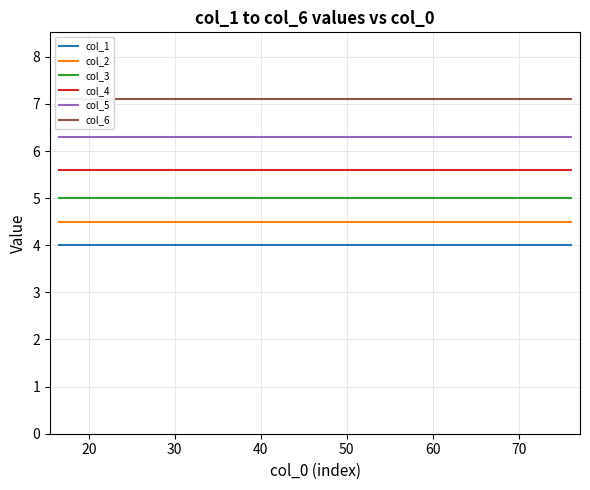

What is the maximum value for col_4?

5.6